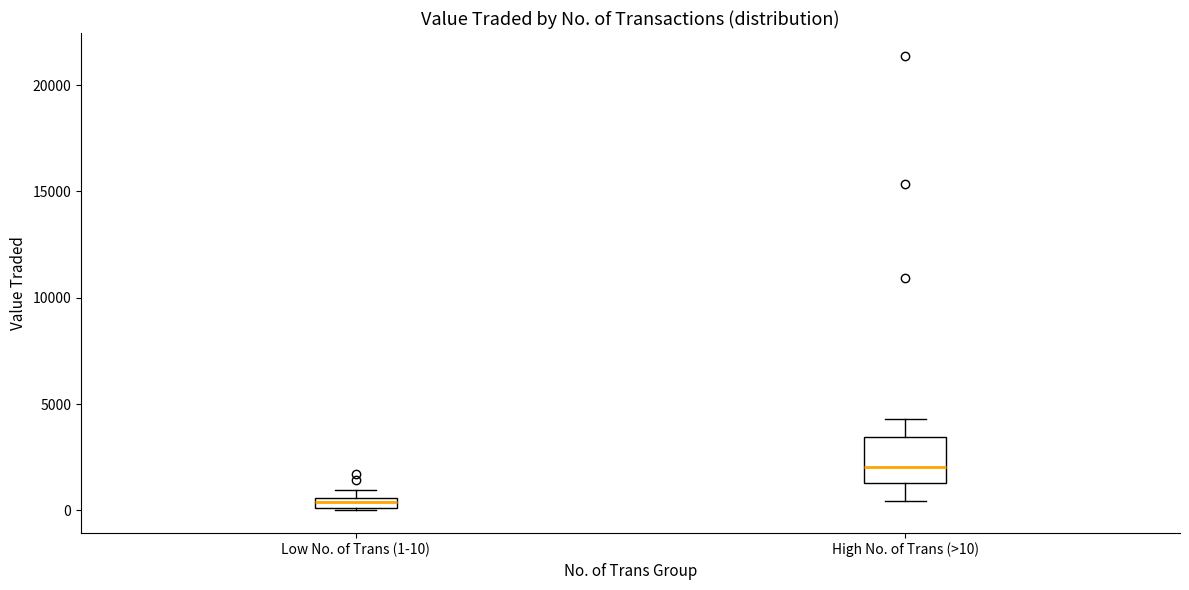

Which box is the tallest, from its lower edge to its upper edge?

High No. of Trans (>10)